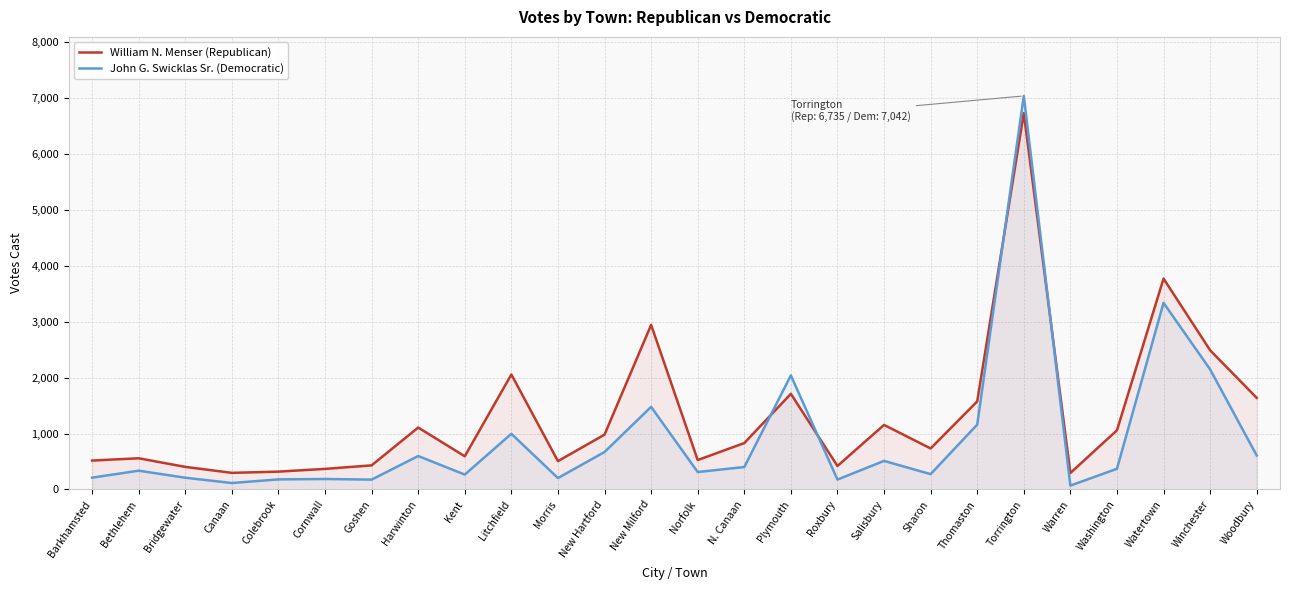

What is the total value across all series at Washington?

1429